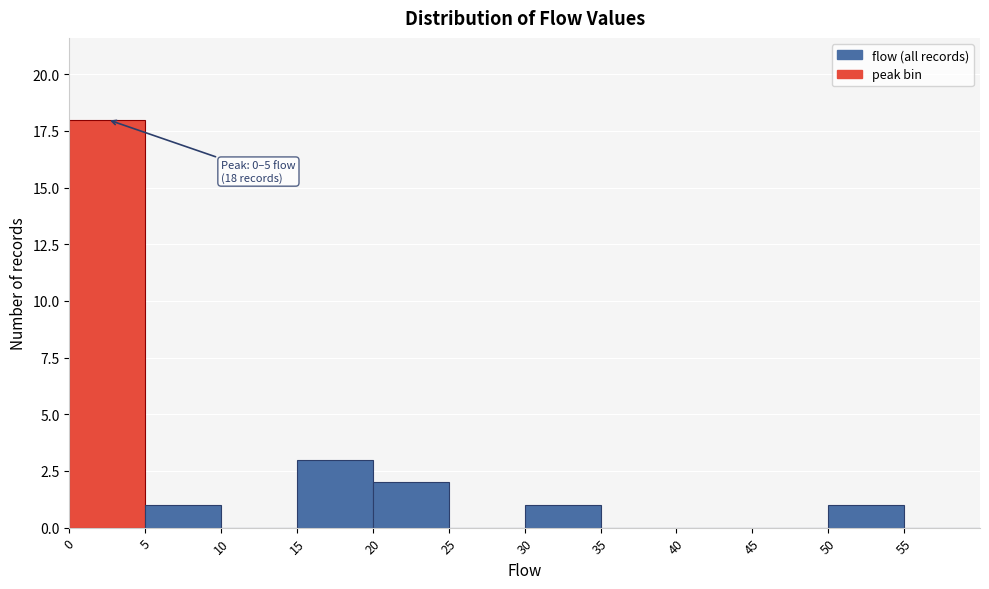

Which range on the x-axis has the tallest bar?

0 to 5